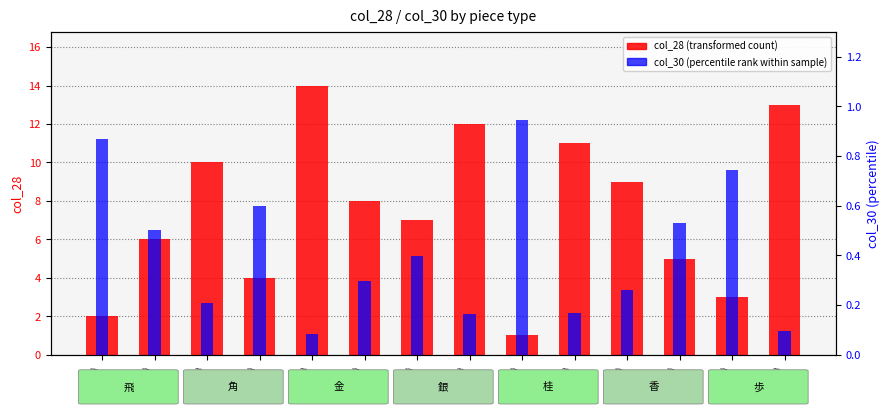

Reading right to left, what are all the values shown in this chart?

col_28 (transformed count): 13.0	3.0	5.0	9.0	11.0	1.0	12.0	7.0	8.0	14.0	4.0	10.0	6.0	2.0
col_30 (percentile rank within sample): 0.1	0.7	0.5	0.3	0.2	0.9	0.2	0.4	0.3	0.1	0.6	0.2	0.5	0.9